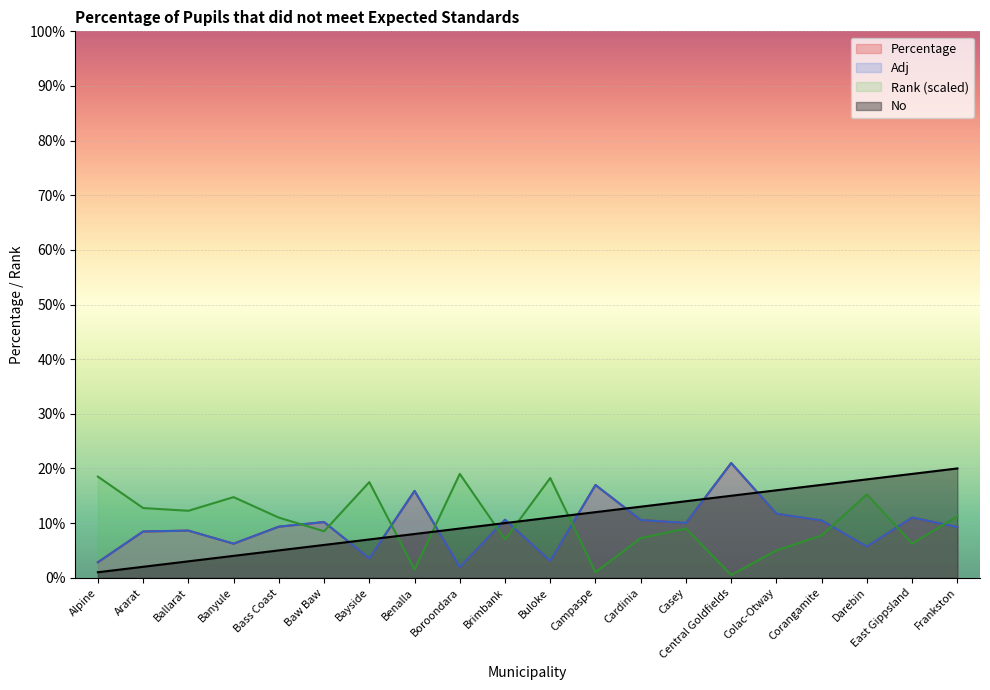

At how many categories does at least one series exceed 3?

20